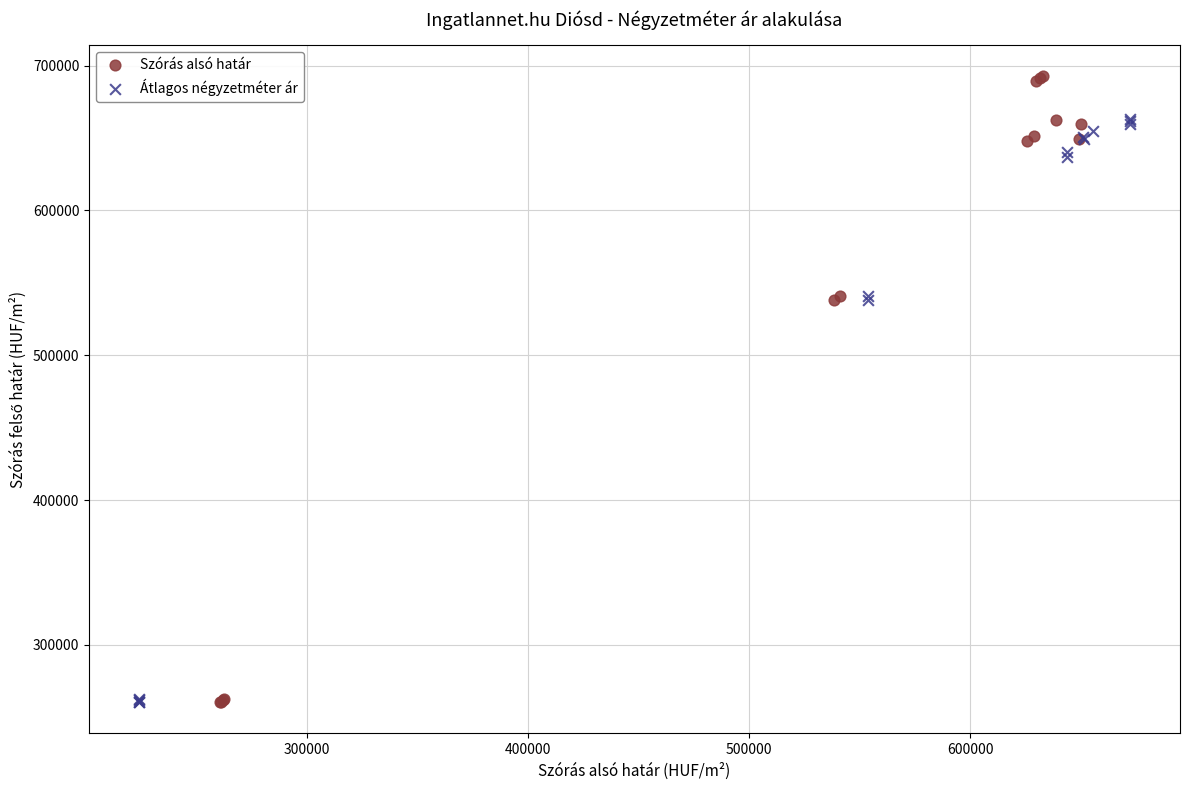

Which series has the largest Y range (max minus min)?

Szórás alsó határ